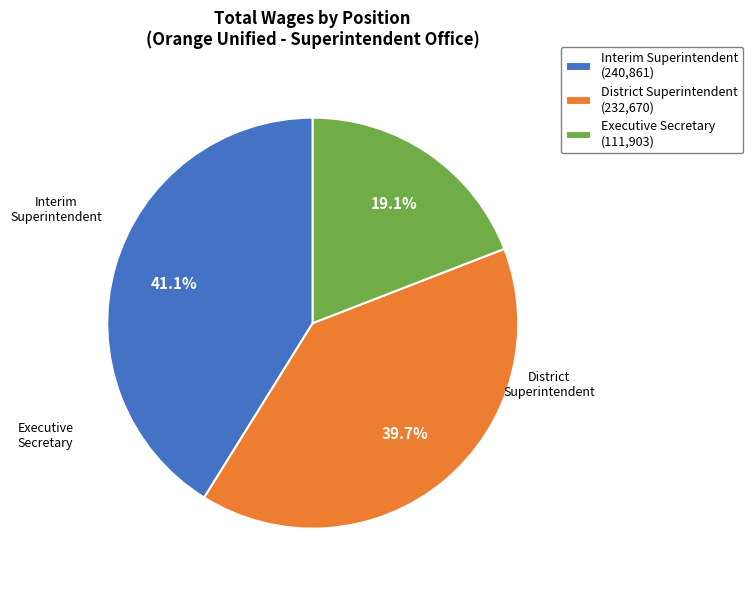

How many segments does this pie chart have?

3